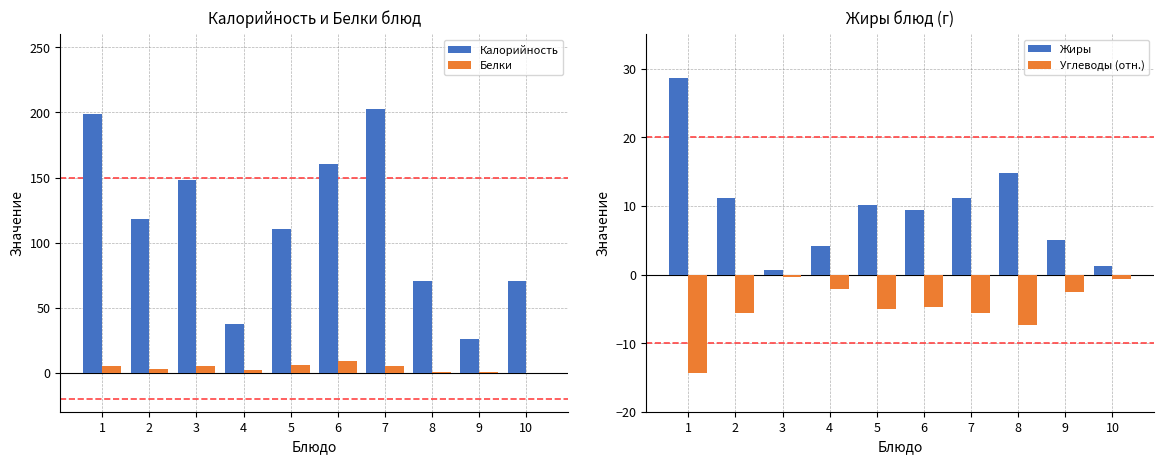

What is the minimum value for Калорийность?

25.6